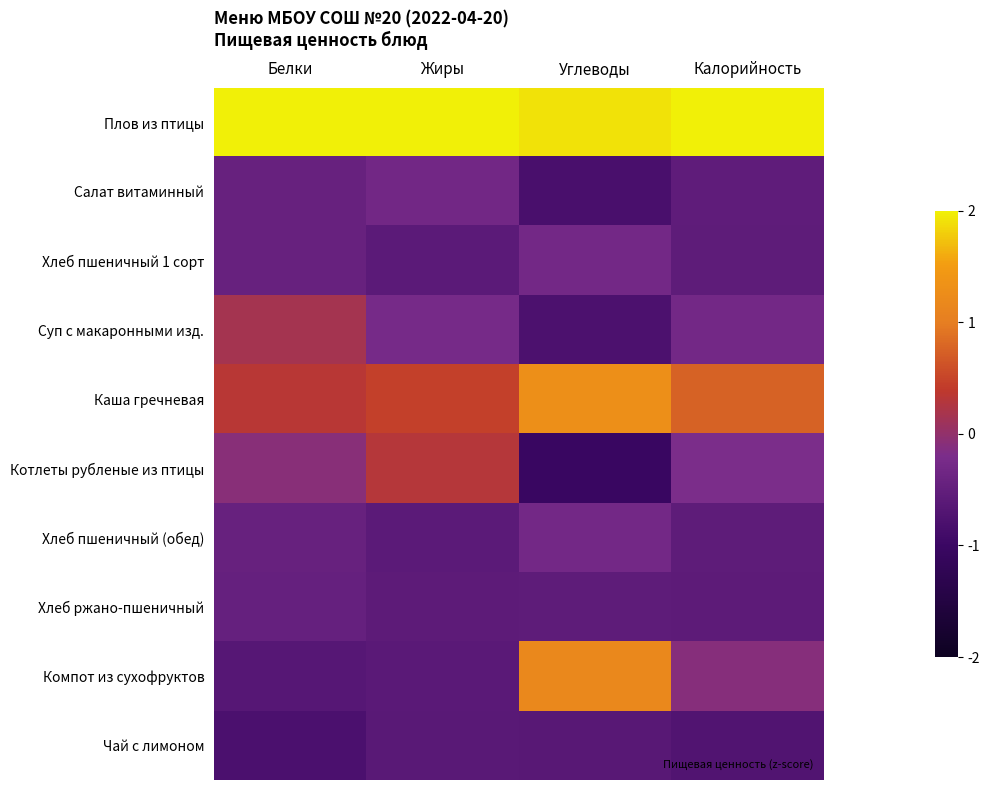

Which series has the largest total across all categories?

Плов из птицы